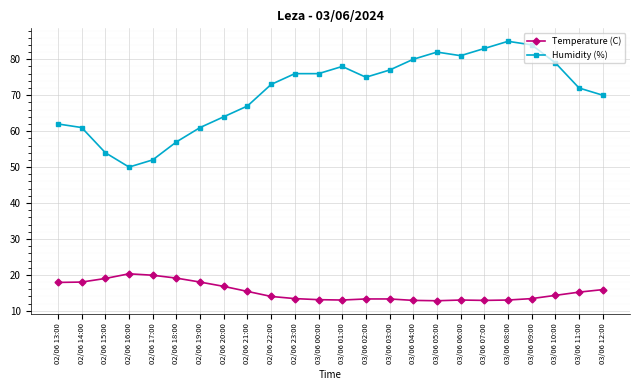

What is the value of the Humidity (%) point at the 24th from the left?

70.0